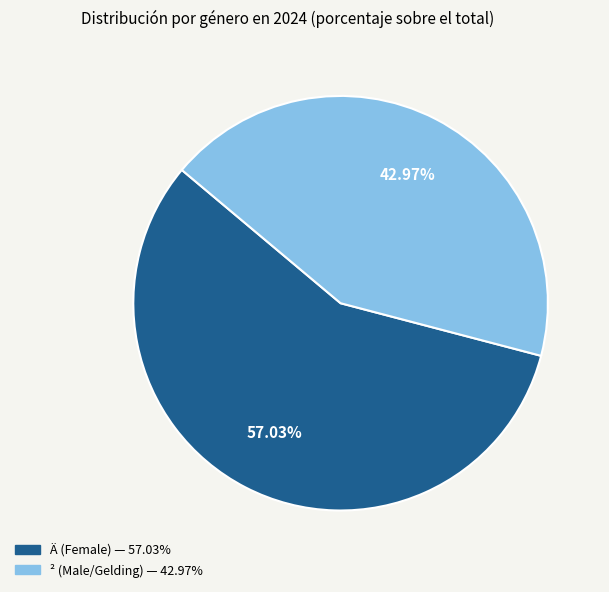

Is there a majority slice in this chart?

Yes